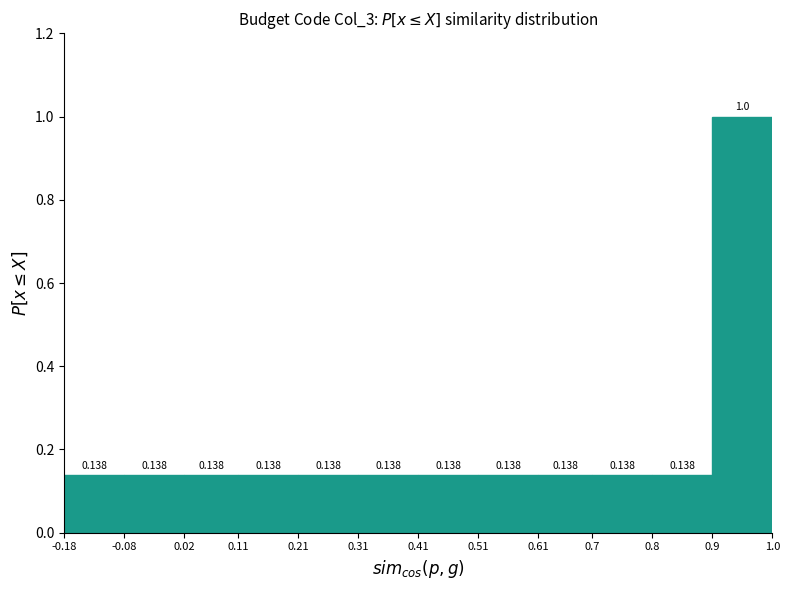

Reading left to right, transcribe this chart: for each bar, give the range it covers on the x-axis and its height.

-0.18 to -0.08: 0.138
-0.08 to 0.02: 0.138
0.02 to 0.11: 0.138
0.11 to 0.21: 0.138
0.21 to 0.31: 0.138
0.31 to 0.41: 0.138
0.41 to 0.51: 0.138
0.51 to 0.61: 0.138
0.61 to 0.7: 0.138
0.7 to 0.8: 0.138
0.8 to 0.9: 0.138
0.9 to 1.0: 1.000